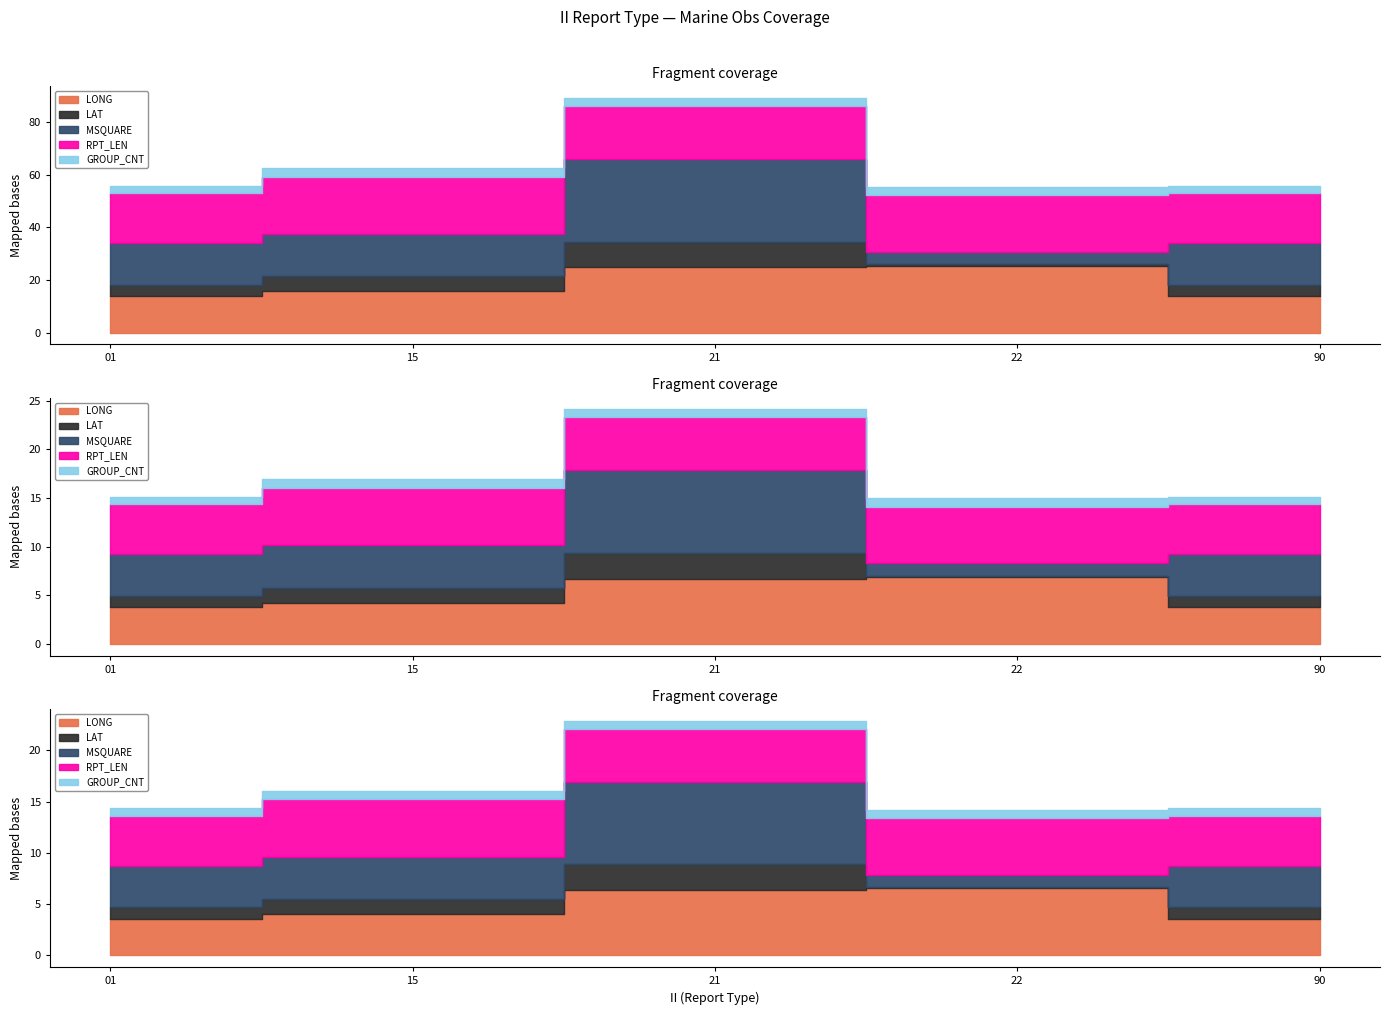

Which series has the largest range (max minus min)?

MSQUARE